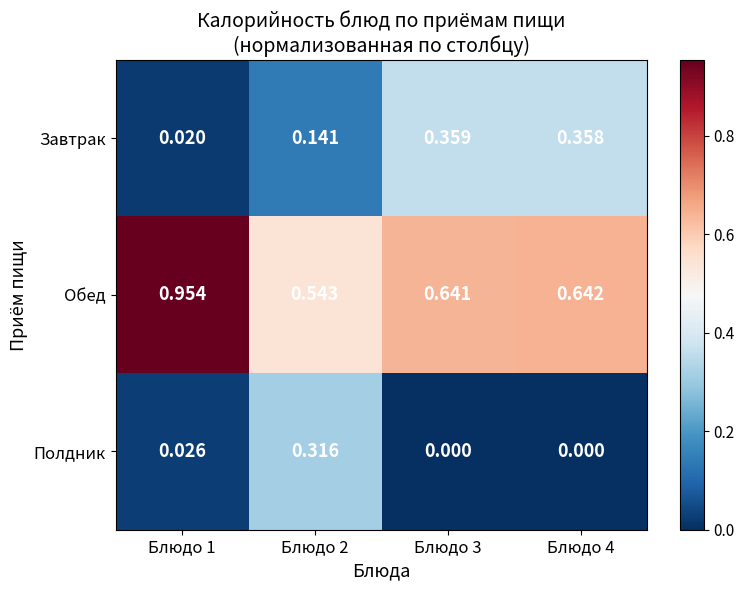

Is the value of Обед at Блюдо 1 greater than the value of Полдник at Блюдо 1?

Yes